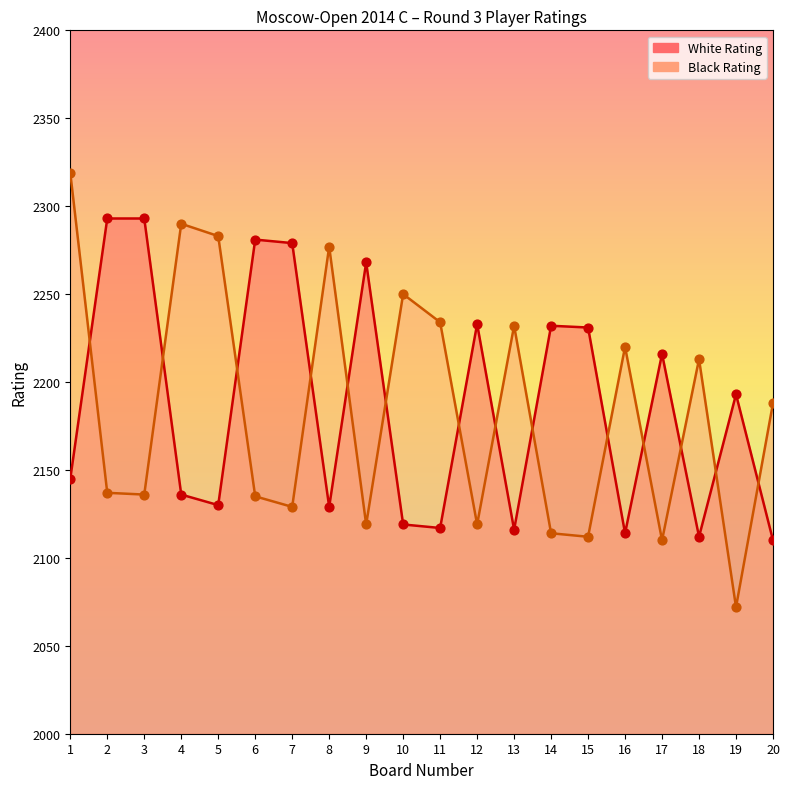

What is the total value across all series at 12?

4352